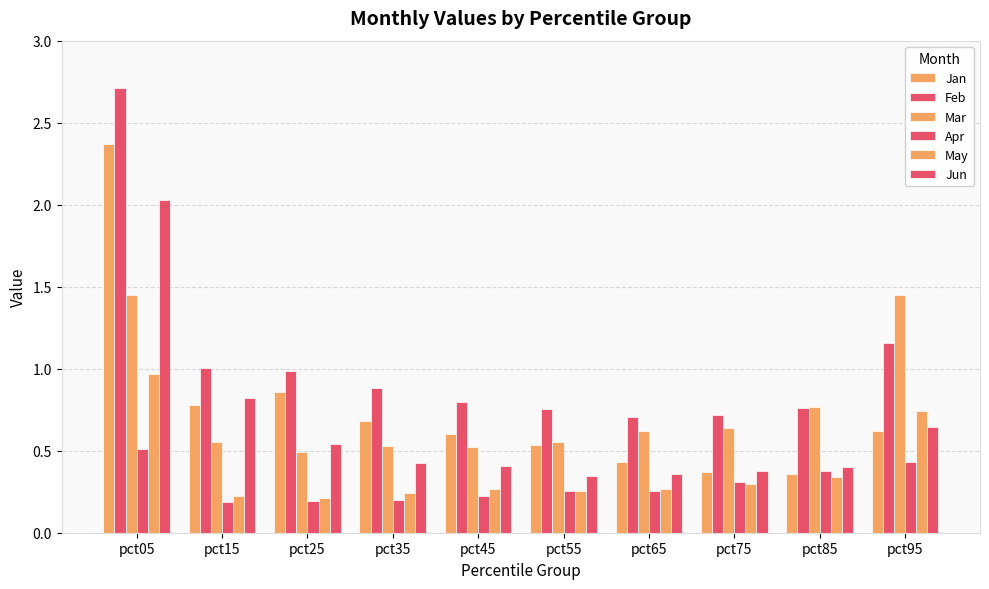

Reading left to right, extract all data points from this chart.

Jan: pct05=2.4	pct15=0.8	pct25=0.9	pct35=0.7	pct45=0.6	pct55=0.5	pct65=0.4	pct75=0.4	pct85=0.4	pct95=0.6
Feb: pct05=2.7	pct15=1.0	pct25=1.0	pct35=0.9	pct45=0.8	pct55=0.8	pct65=0.7	pct75=0.7	pct85=0.8	pct95=1.2
Mar: pct05=1.4	pct15=0.6	pct25=0.5	pct35=0.5	pct45=0.5	pct55=0.6	pct65=0.6	pct75=0.6	pct85=0.8	pct95=1.5
Apr: pct05=0.5	pct15=0.2	pct25=0.2	pct35=0.2	pct45=0.2	pct55=0.3	pct65=0.3	pct75=0.3	pct85=0.4	pct95=0.4
May: pct05=1.0	pct15=0.2	pct25=0.2	pct35=0.2	pct45=0.3	pct55=0.3	pct65=0.3	pct75=0.3	pct85=0.3	pct95=0.7
Jun: pct05=2.0	pct15=0.8	pct25=0.5	pct35=0.4	pct45=0.4	pct55=0.3	pct65=0.4	pct75=0.4	pct85=0.4	pct95=0.6